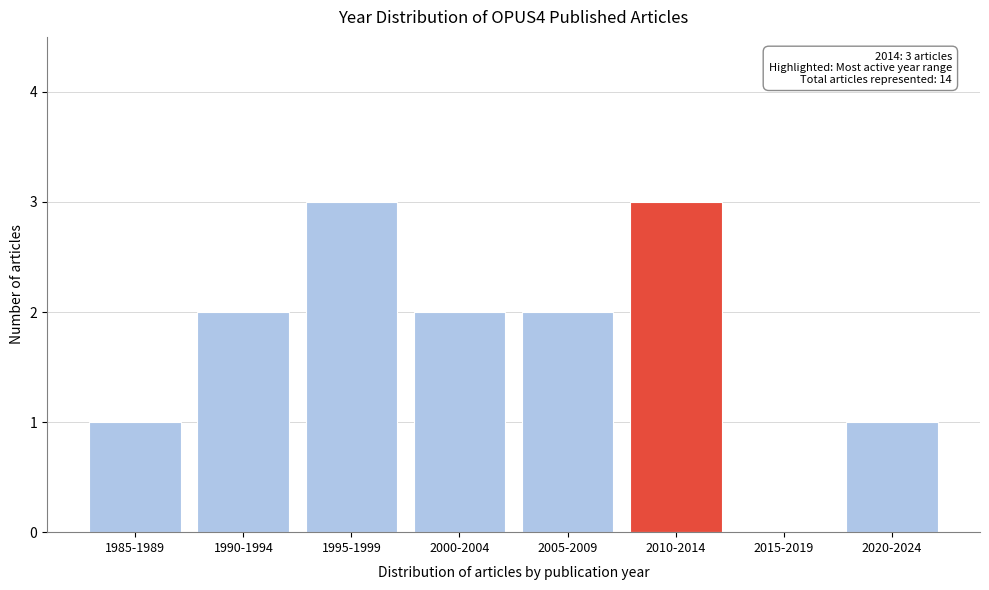

Reading right to left, what are all the values shown in this chart?

2020-2024=1	2015-2019=0	2010-2014=3	2005-2009=2	2000-2004=2	1995-1999=3	1990-1994=2	1985-1989=1